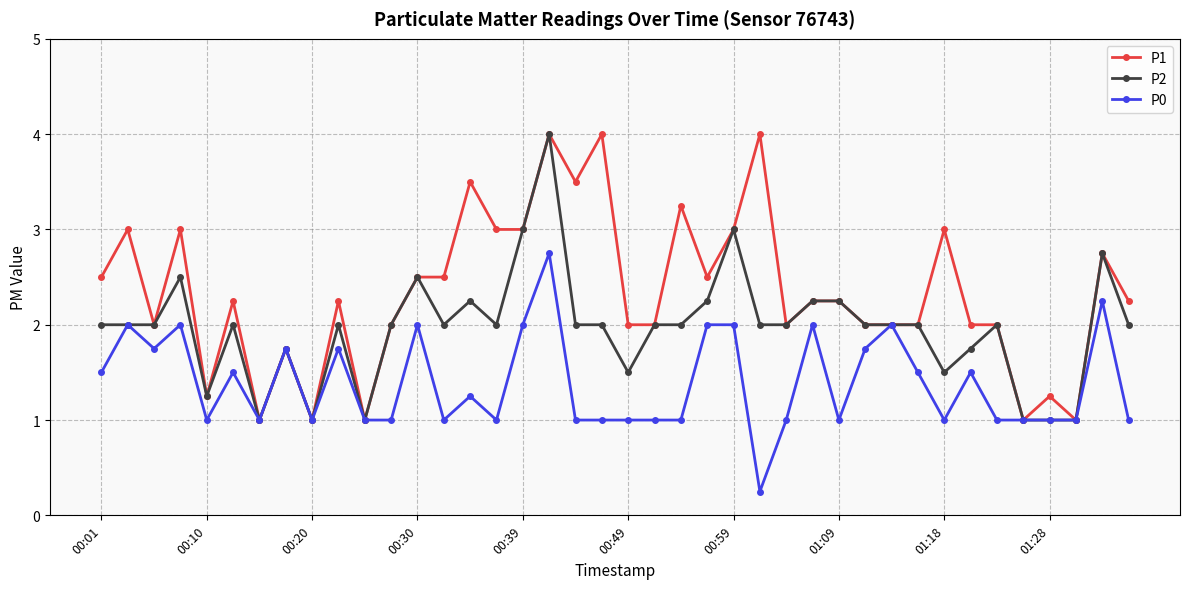

True or false: P2 has more than 2 points higher than both neighbors.

True